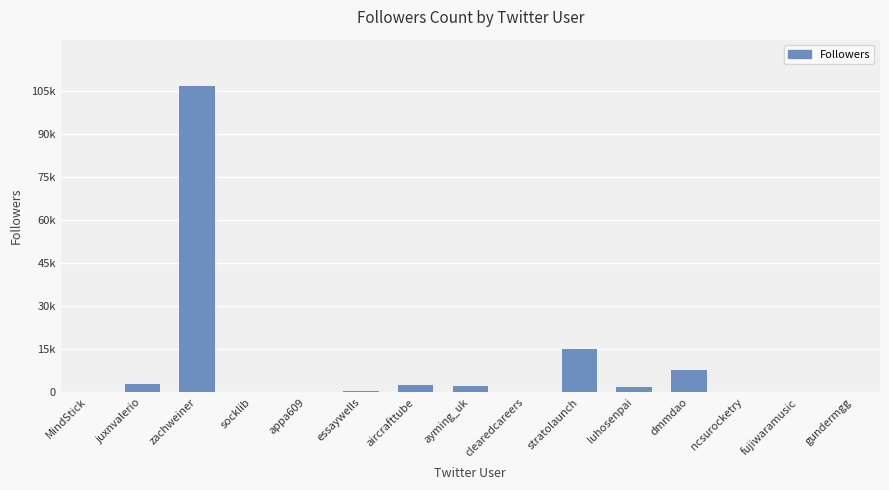

How many data points are less than 303?

7